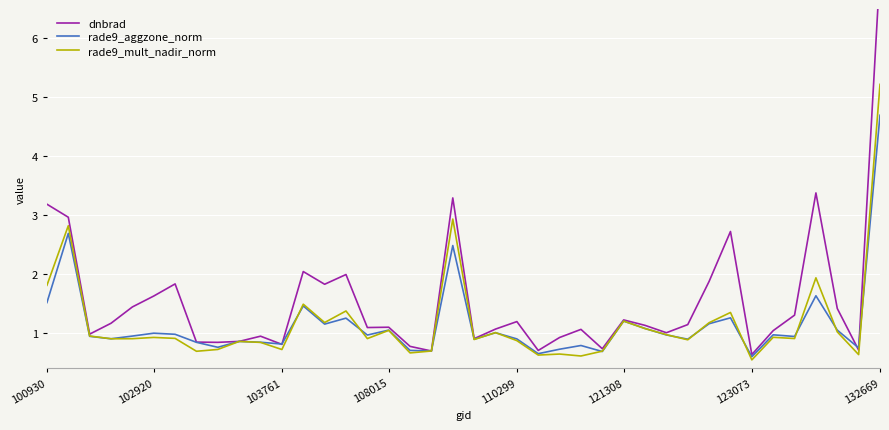

What are all the series names shown in the legend?

dnbrad, rade9_aggzone_norm, rade9_mult_nadir_norm